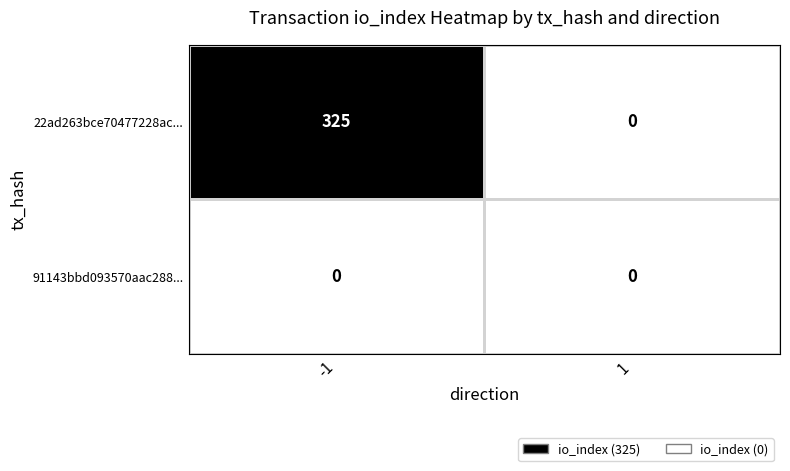

Reading left to right, what are all the values shown in this chart?

22ad263bce70477228ac...: 325	0
91143bbd093570aac288...: 0	0